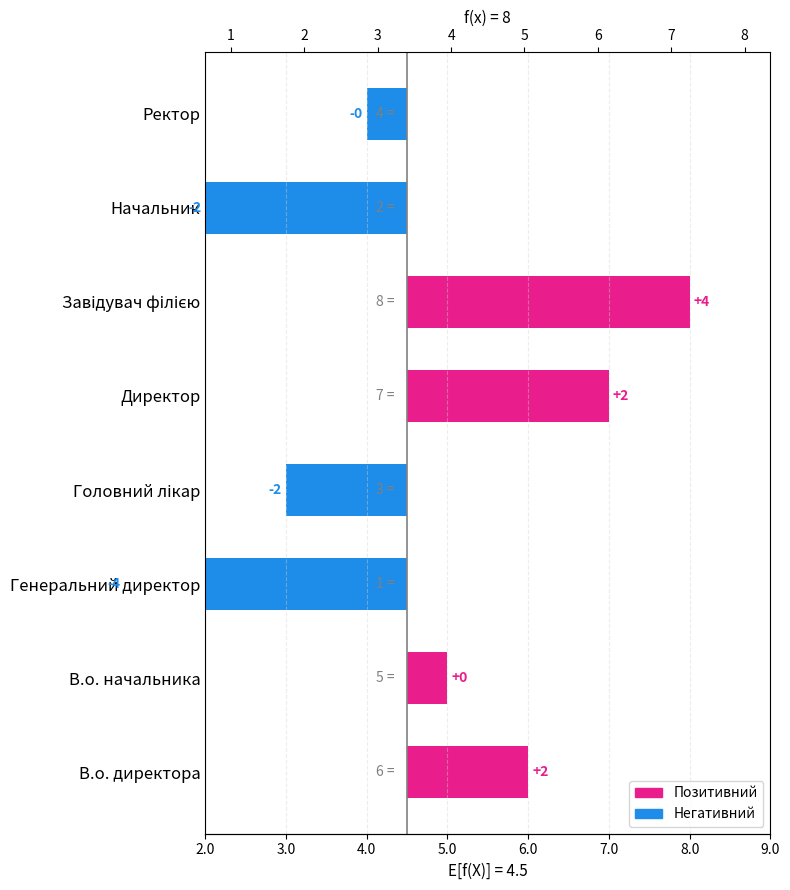

What is the difference between the maximum and minimum values in the Ідентифікатор (negative) series?

3.0